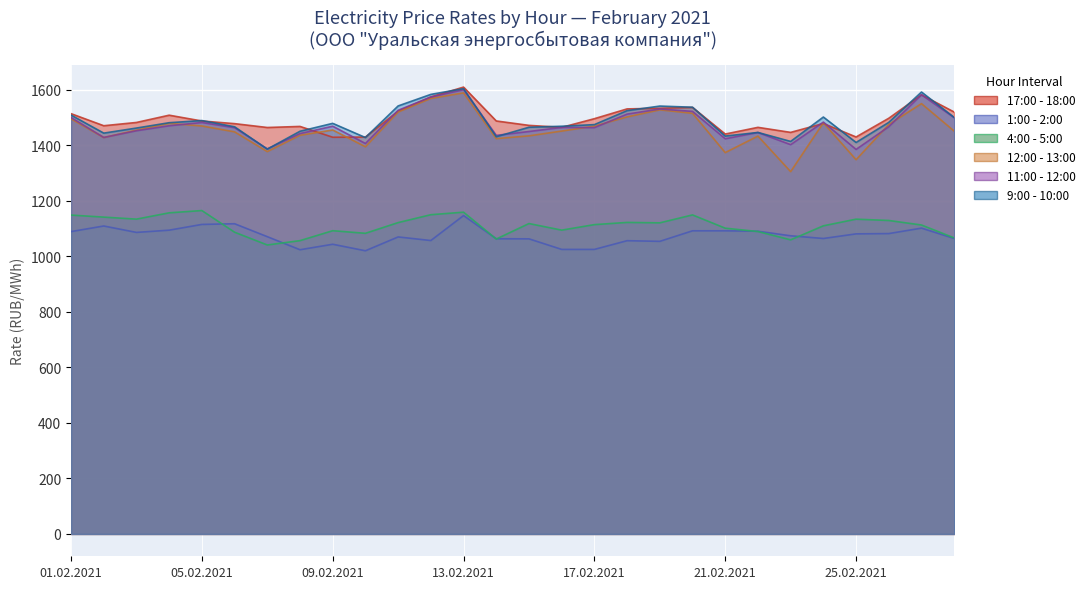

How many categories are shown in the chart?

28